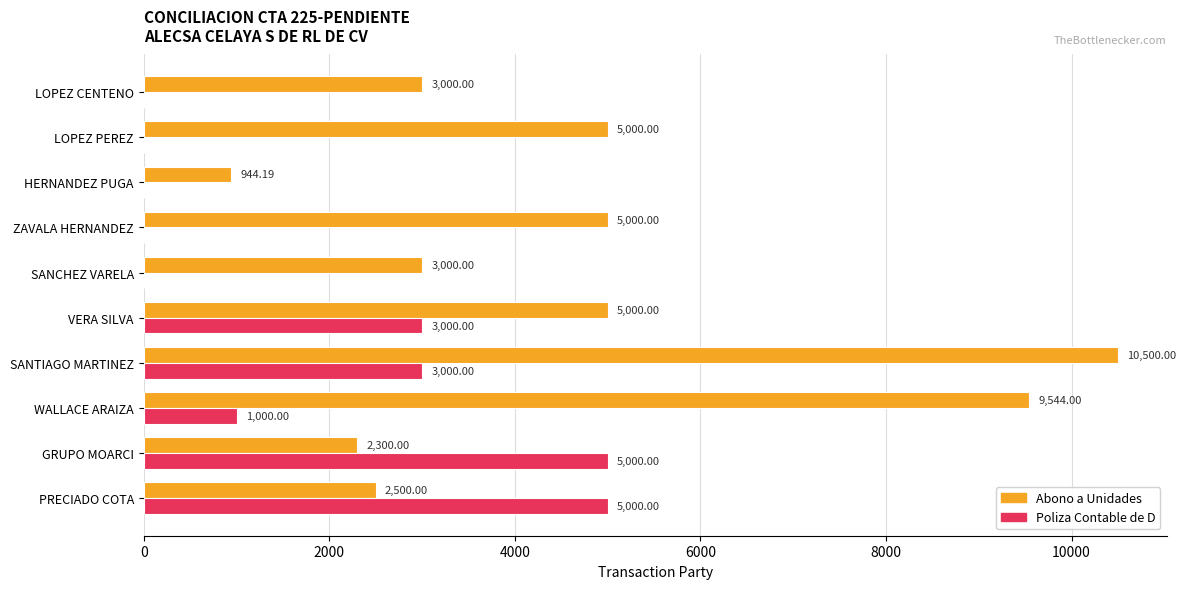

Which series changed the most between GRUPO MOARCI and WALLACE ARAIZA?

Abono a Unidades